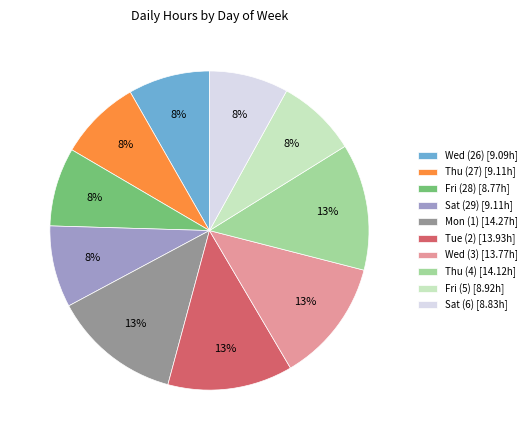

To the nearest percent, what portion does Wed (3) [13.77h] represent?

13%